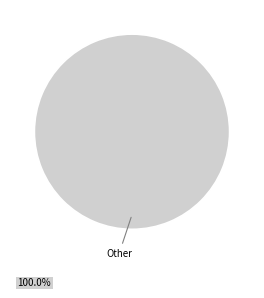

Is there any slice that represents more than half of the pie?

Yes